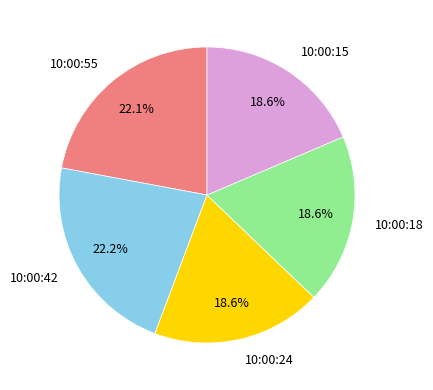

Does 10:00:18 represent more than half of the total?

No